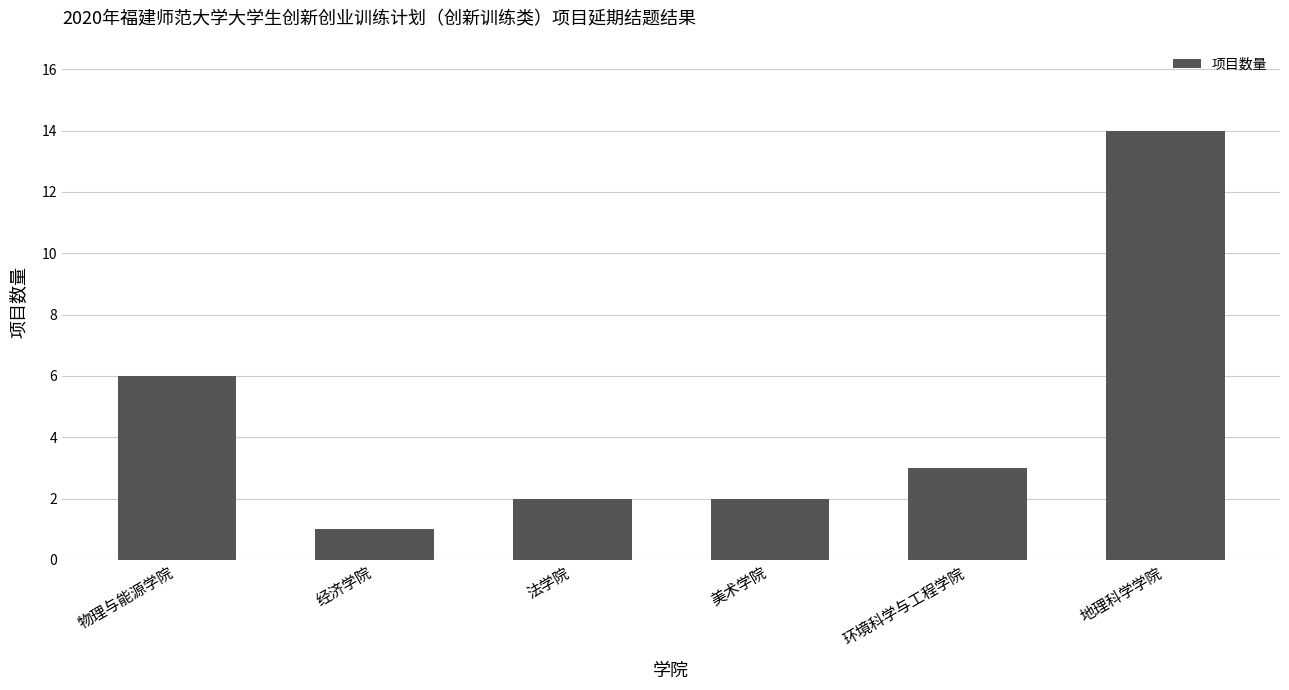

What is the sum of all values?

28